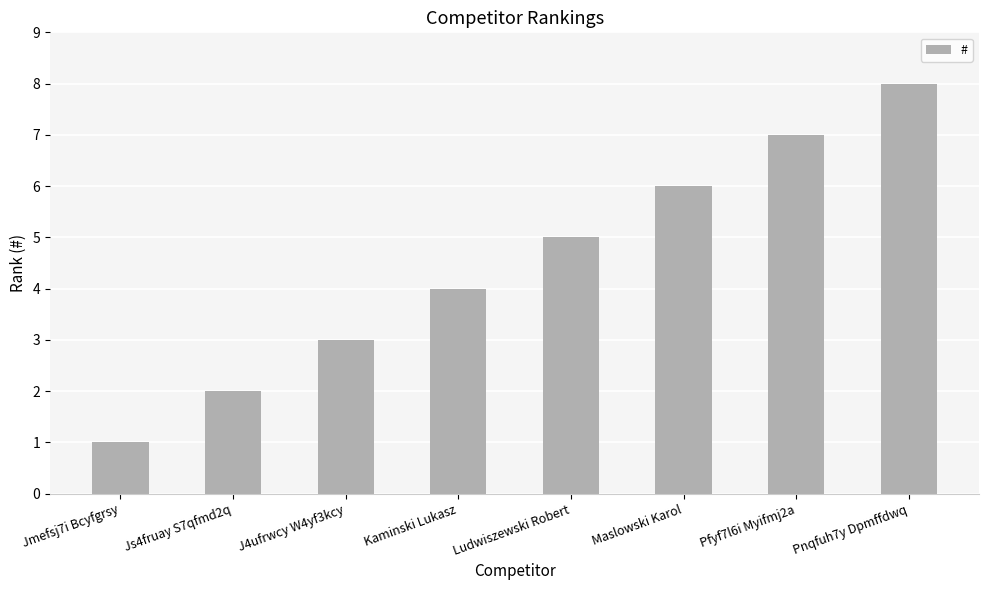

What is the smallest value displayed?

1